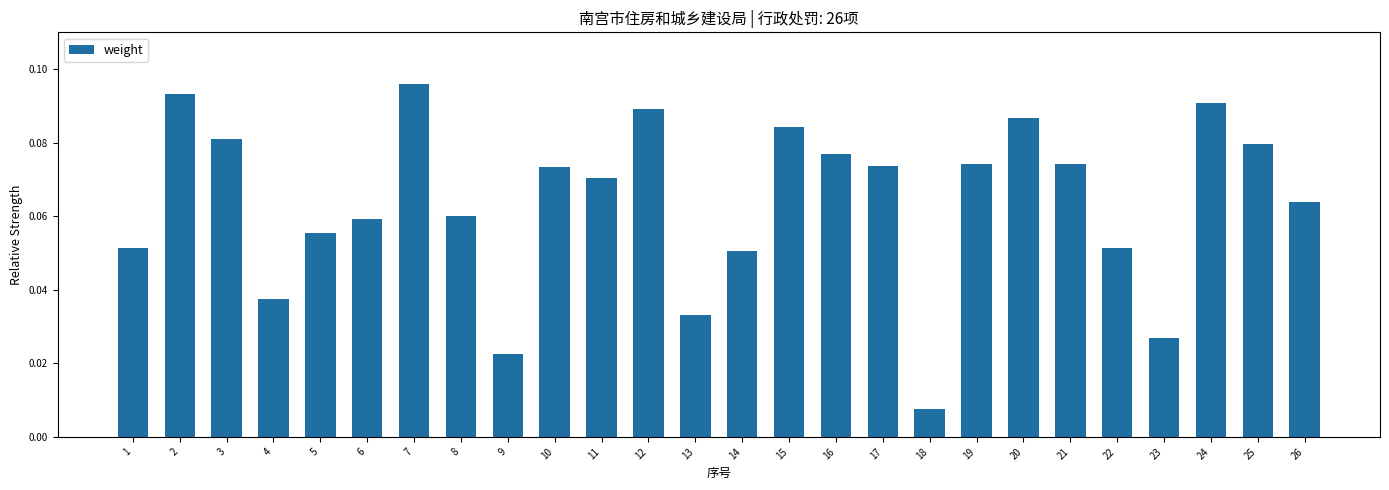

What is the sum of all values?

1.7